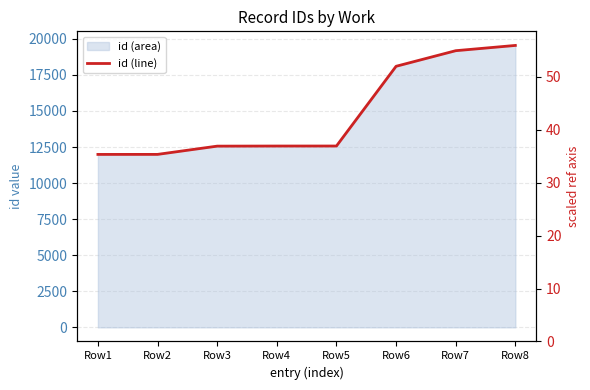

What is the change in value from Row7 to Row8?

+365